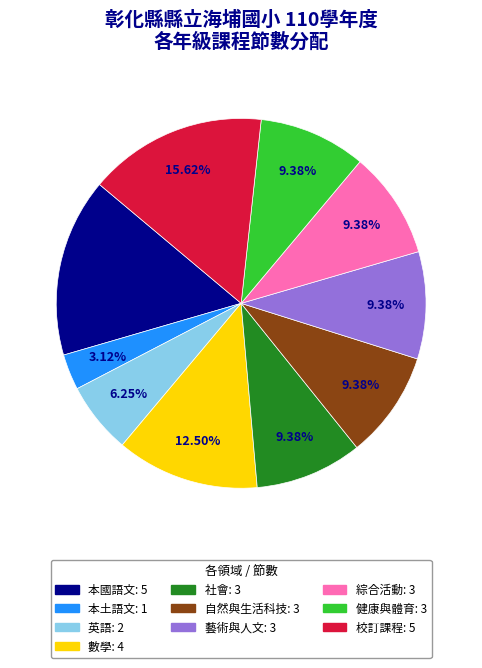

How many slices are in this pie chart?

10